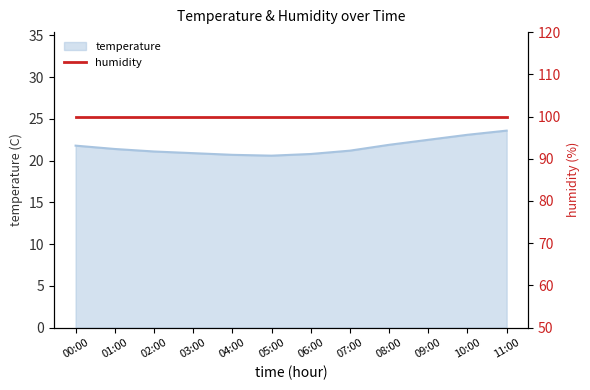

Reading left to right, extract all data points from this chart.

21.8	21.4	21.1	20.9	20.7	20.6	20.8	21.2	21.9	22.5	23.1	23.6